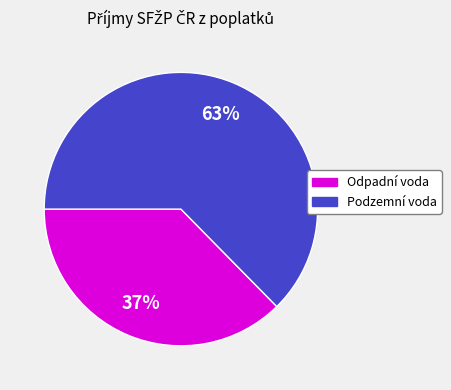

Does any single category account for the majority?

Yes